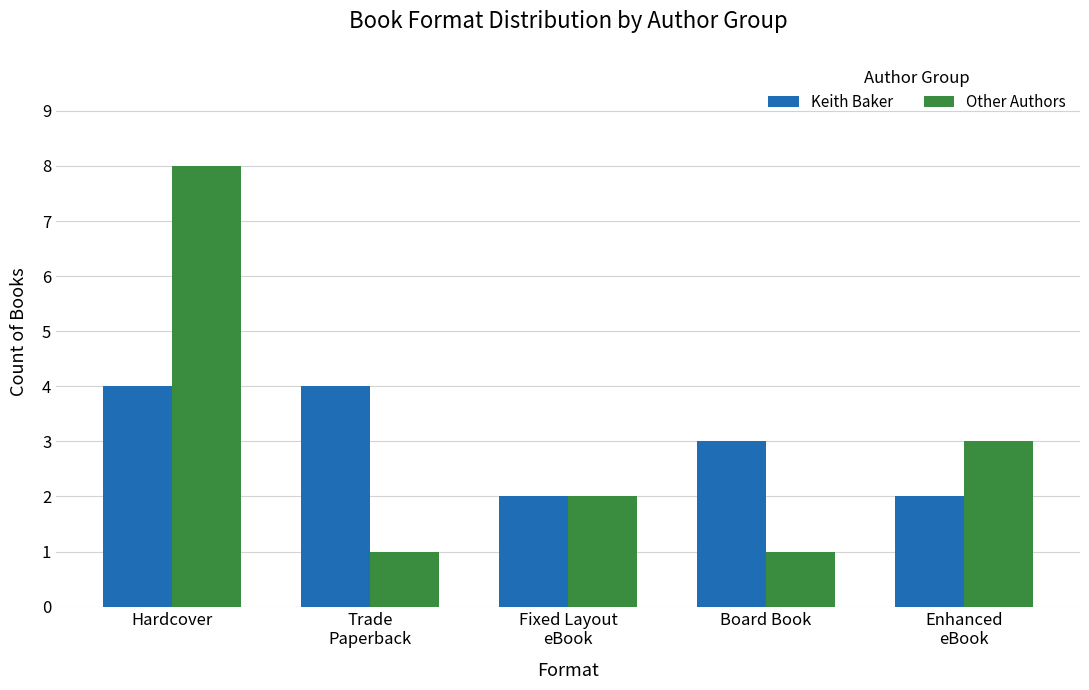

Count the number of categories in the chart.

5